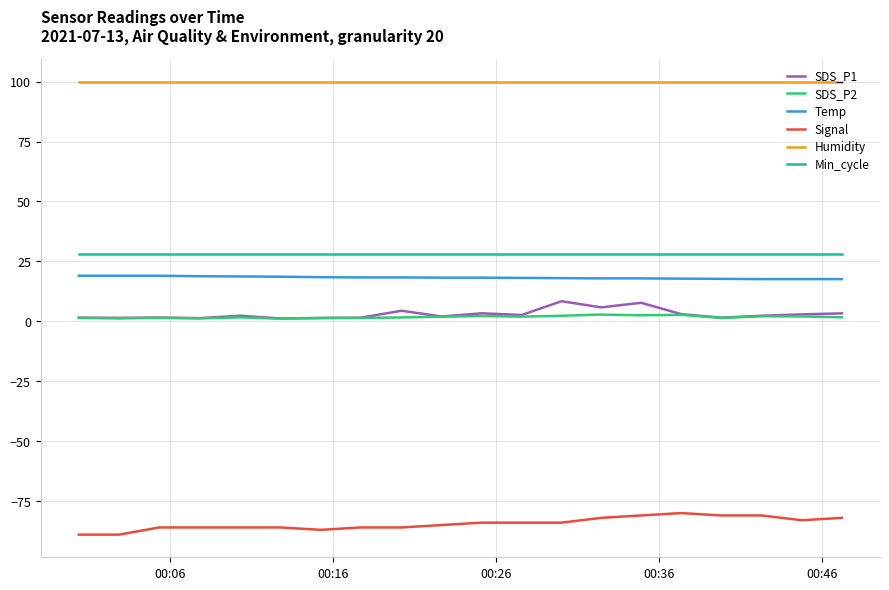

True or false: SDS_P2 and Temp intersect in this chart.

False